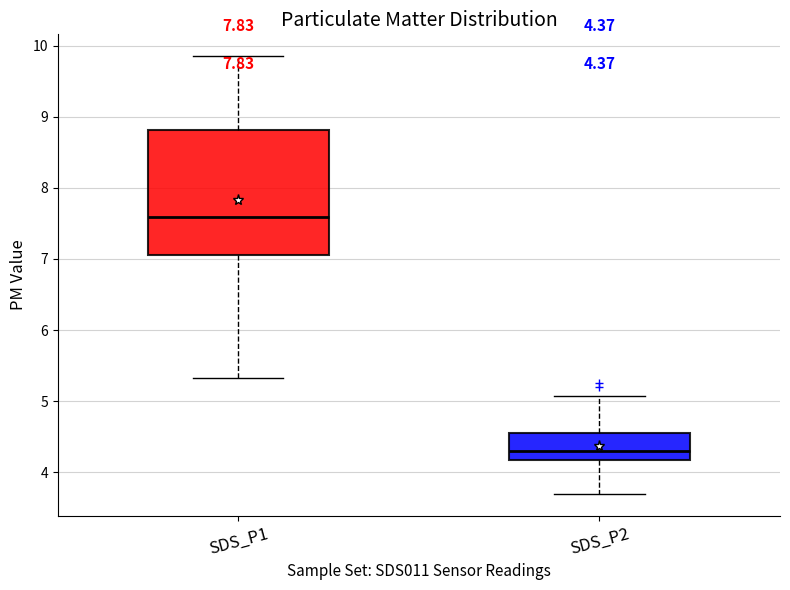

Which box is the tallest, from its lower edge to its upper edge?

SDS_P1